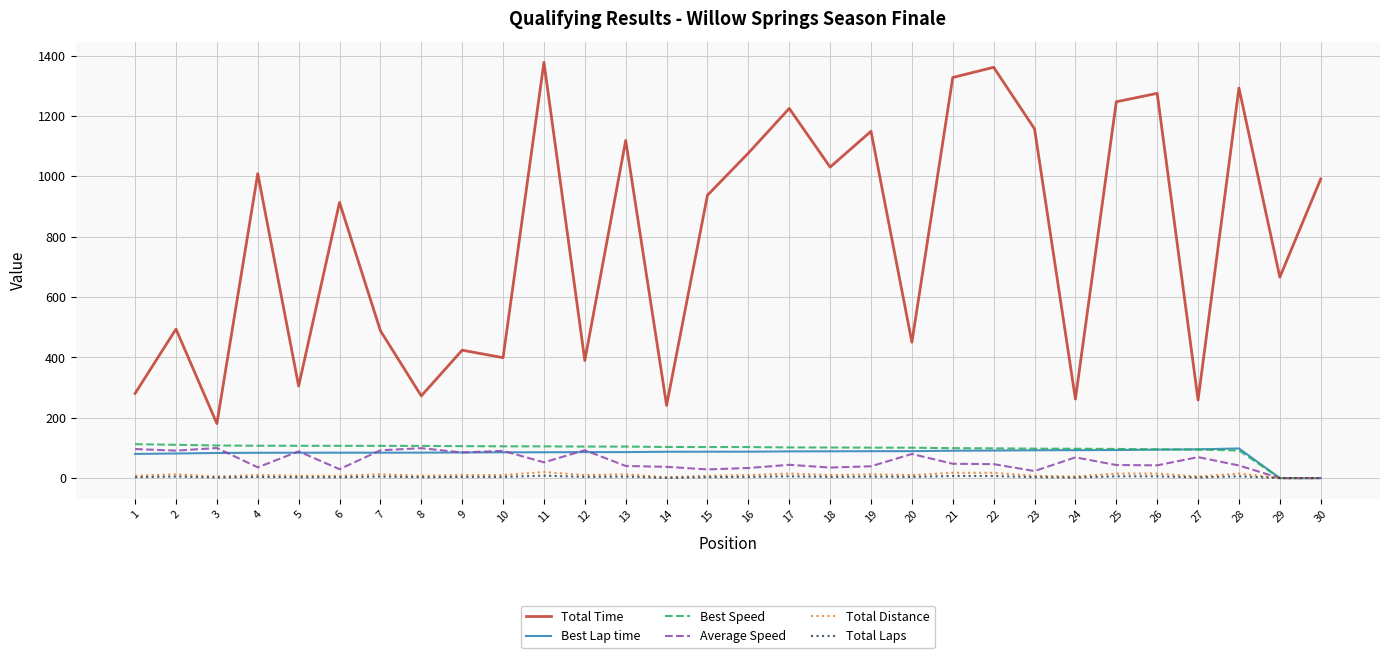

Is the value of Total Distance at 29 greater than the value of Total Time at 28?

No